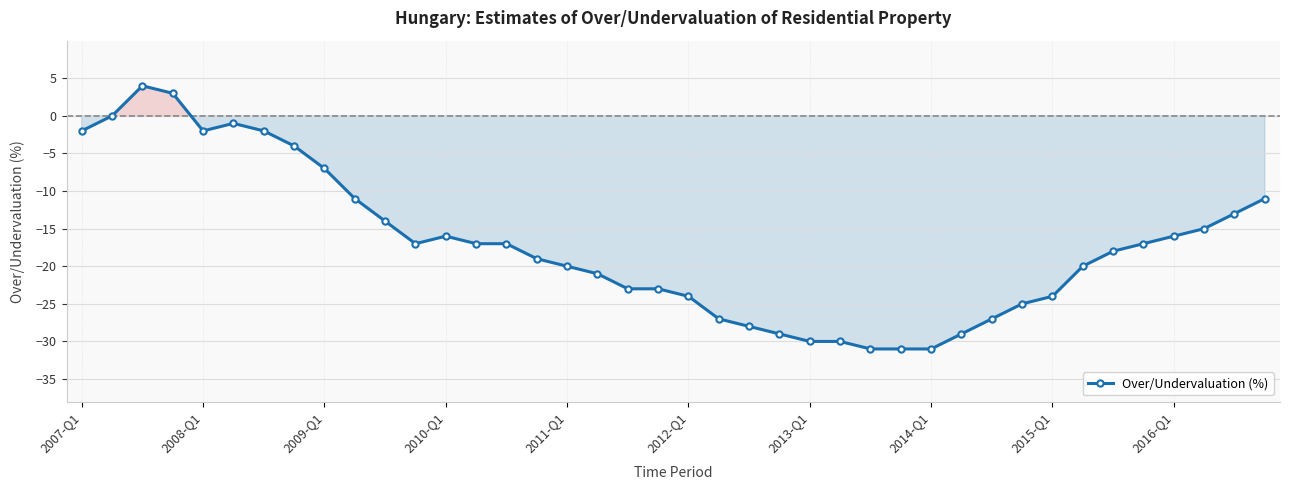

What is the sum of all values?

-685